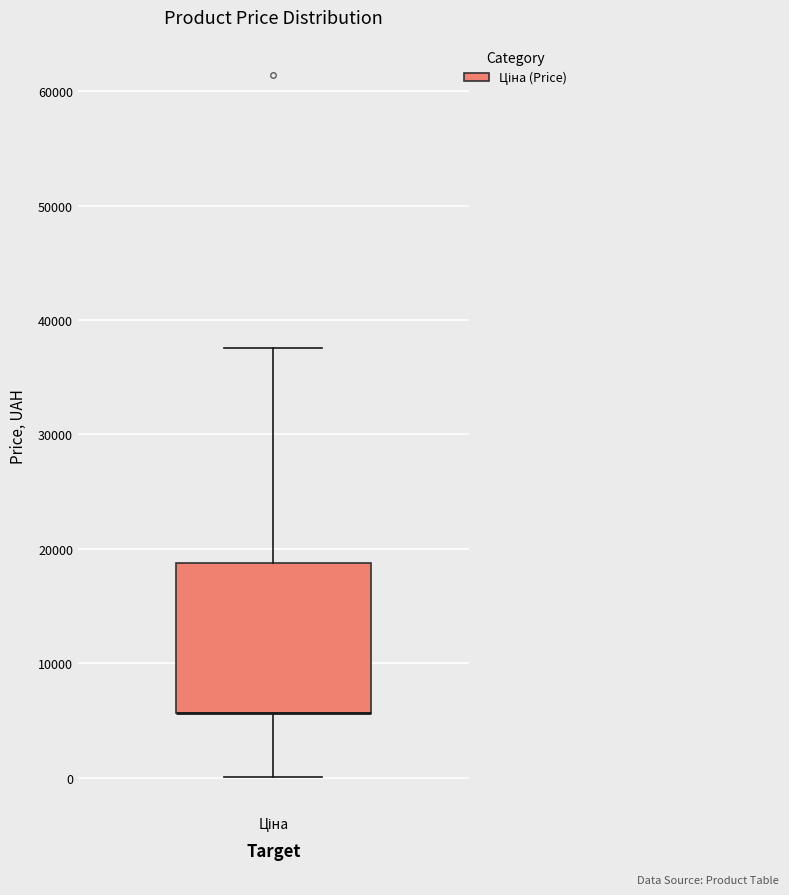

Read this box plot against the y-axis: the position of the median line, the range covered by the box, and the ends of both whiskers. The values are not printed on the chart, so give them approximately, as read against the axis.

median 6000 (drawn on the box's lower edge), box 6000 to 19000, whiskers 0 to 38000